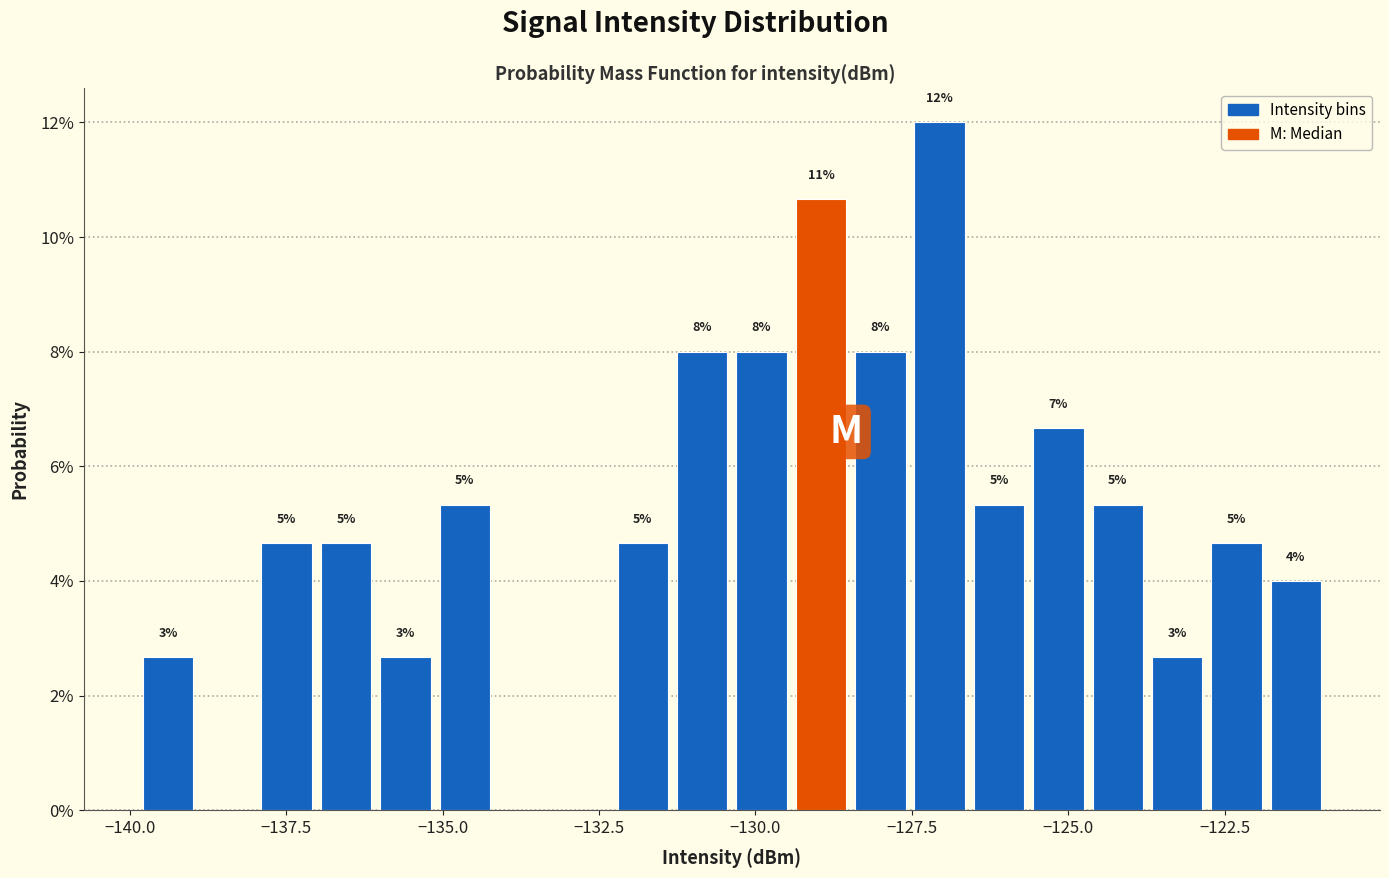

Around what value on the x-axis is the tallest bar? Give the approximate position of its centre, as read against the axis.

-127.0